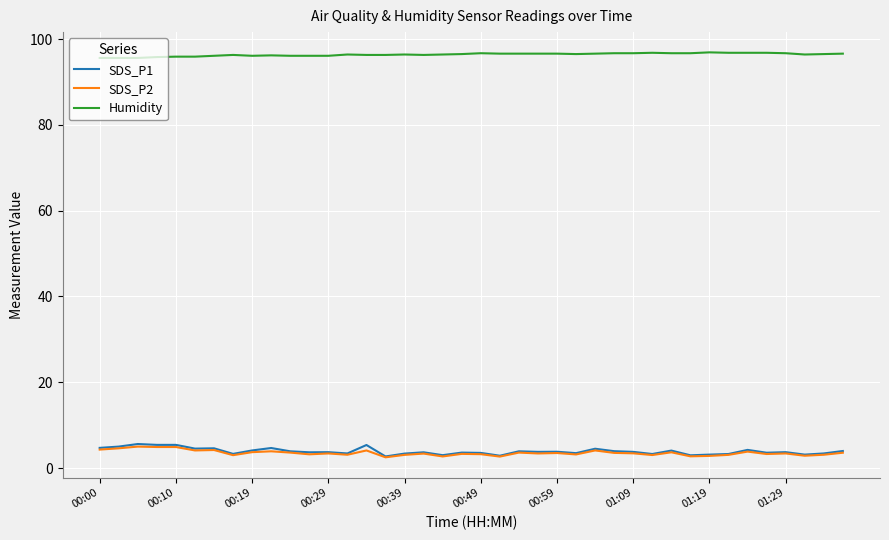

What is the maximum value shown in the chart?

96.9